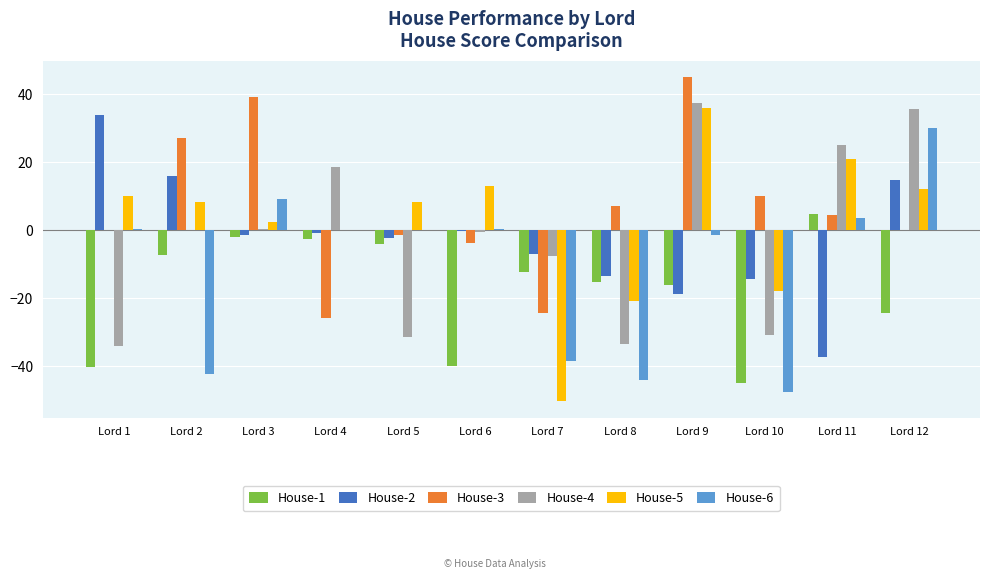

Count the number of data series in this chart.

6